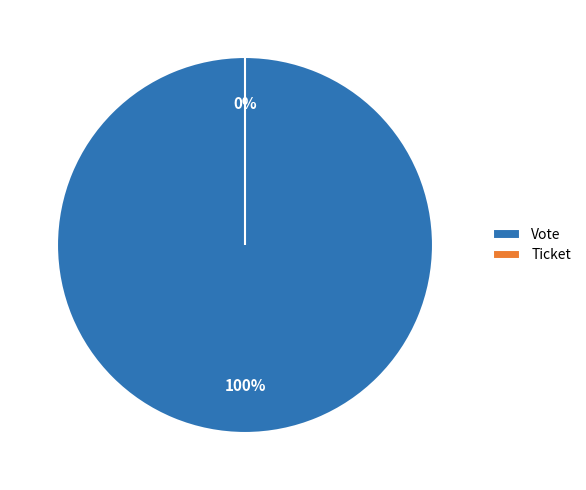

What is the largest slice in the pie chart?

Vote